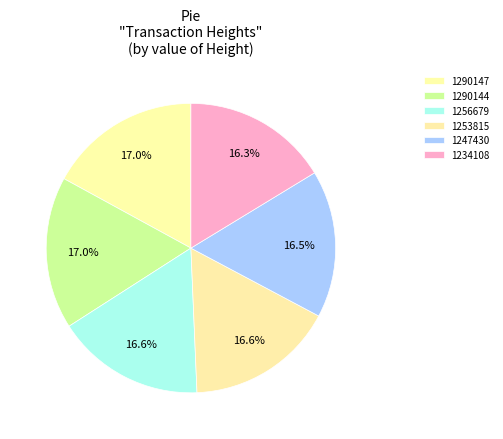

How many segments does this pie chart have?

6